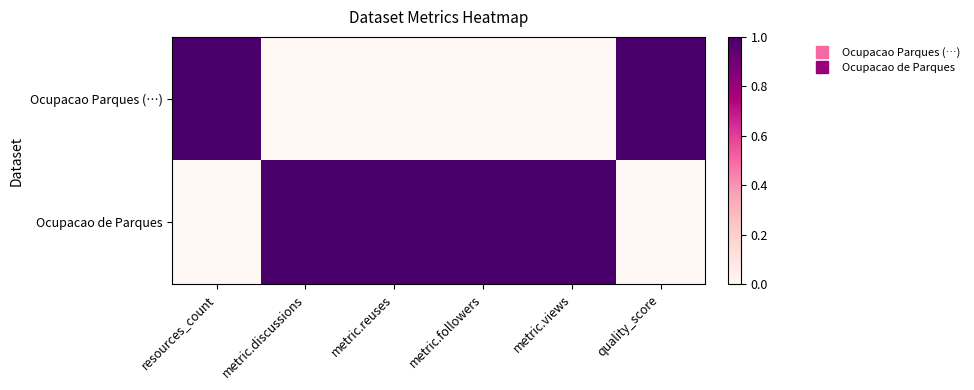

Reading right to left, what are all the values shown in this chart?

Ocupacao Parques (…): quality_score=1	metric.views=0	metric.followers=0	metric.reuses=0	metric.discussions=0	resources_count=1
Ocupacao de Parques: quality_score=0	metric.views=1	metric.followers=1	metric.reuses=1	metric.discussions=1	resources_count=0